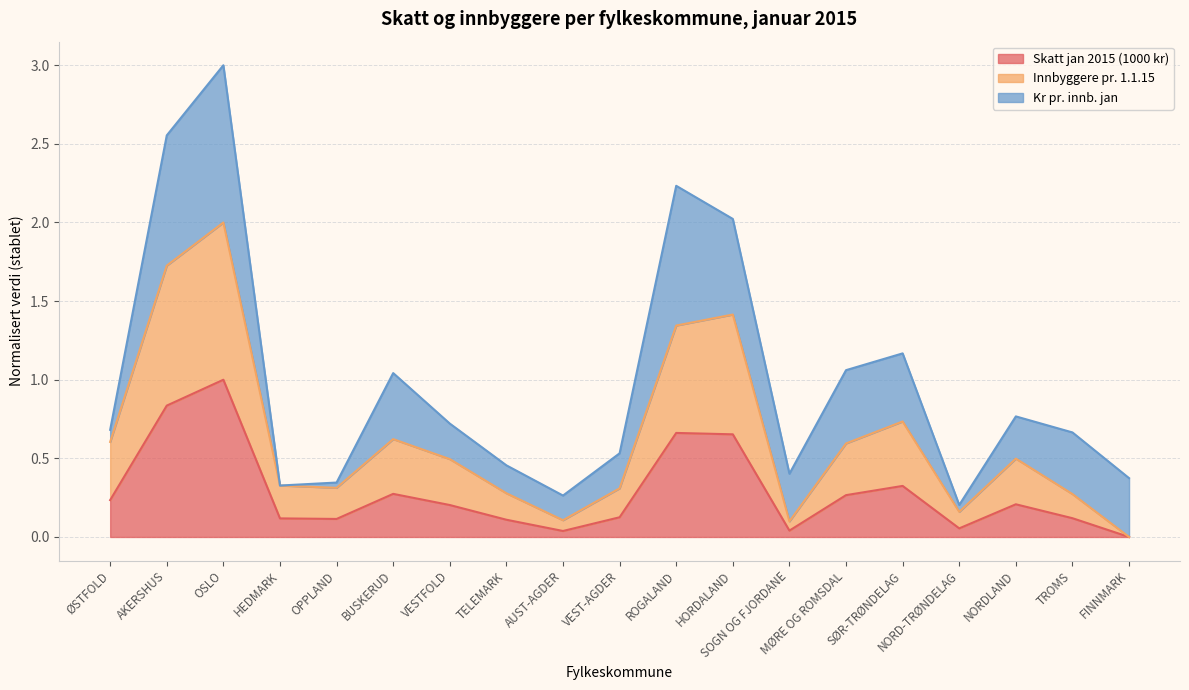

What is the total value across all series at NORDLAND?

0.7